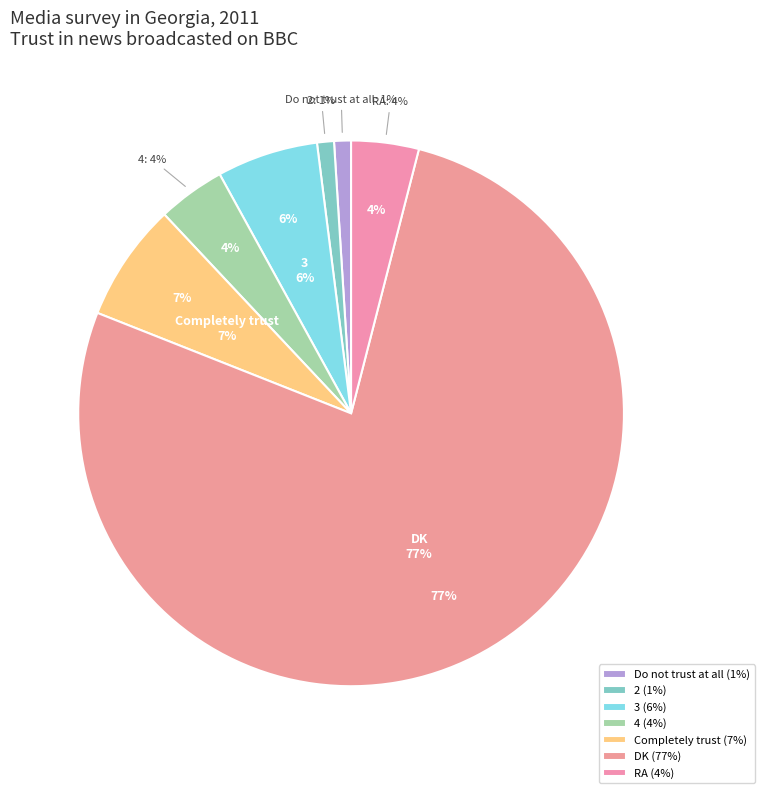

Which category has the smallest portion of the pie?

Do not trust at all